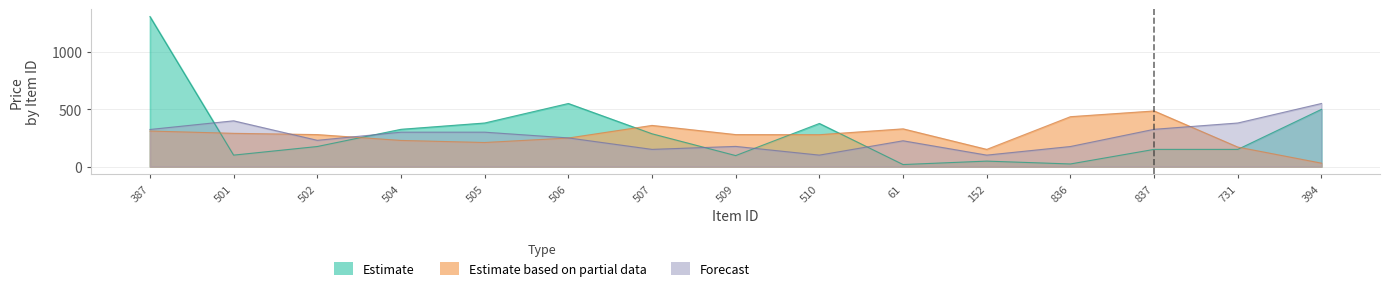

How many data points does each series have?

15